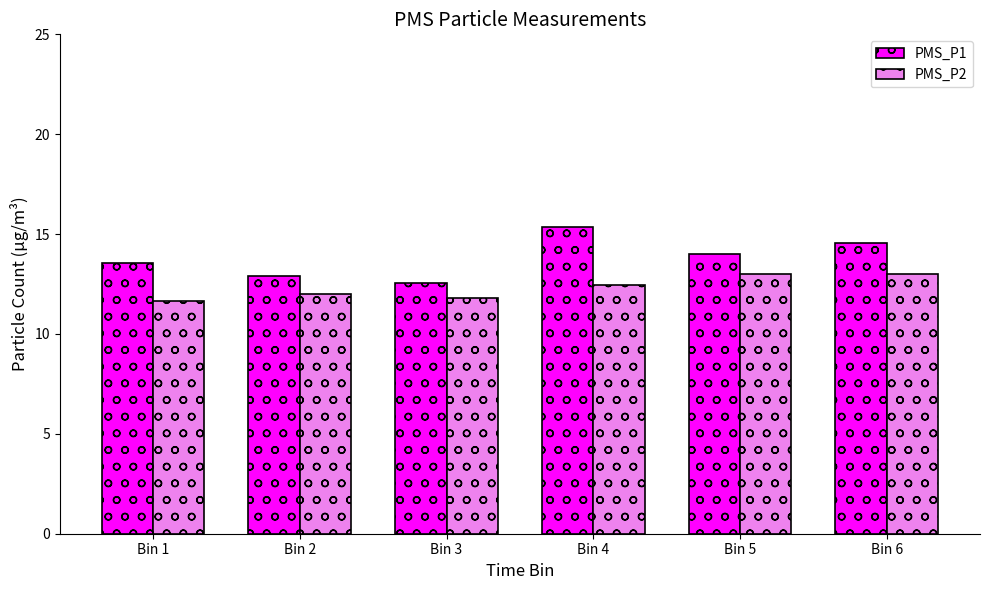

Which series changed the most between Bin 3 and Bin 5?

PMS_P1